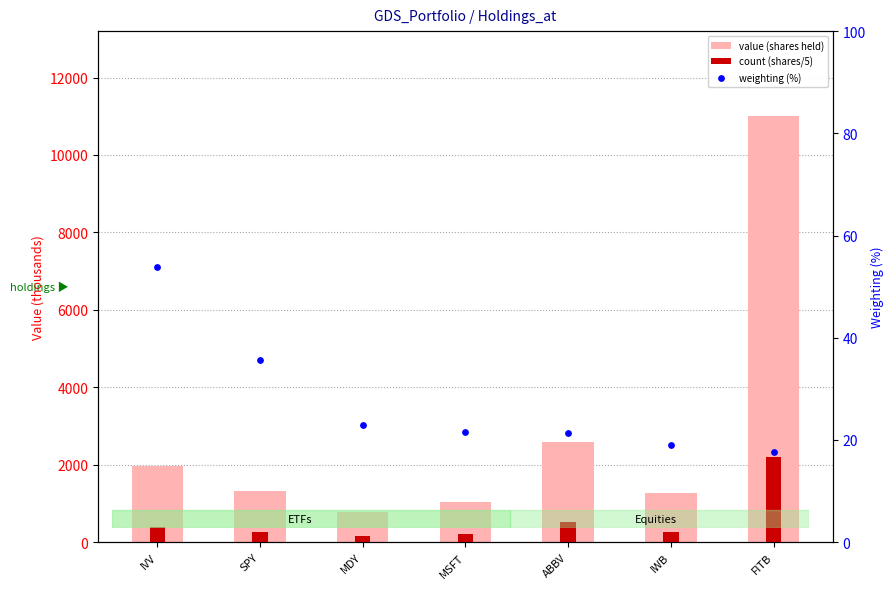

Is the value of count (shares/5) at MSFT greater than the value of weighting (%) at FITB?

Yes